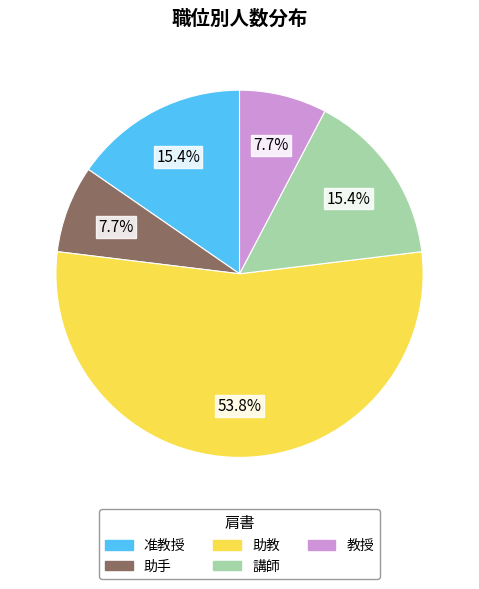

What is the ratio of the value at 助手 to the value at 教授?

1.0